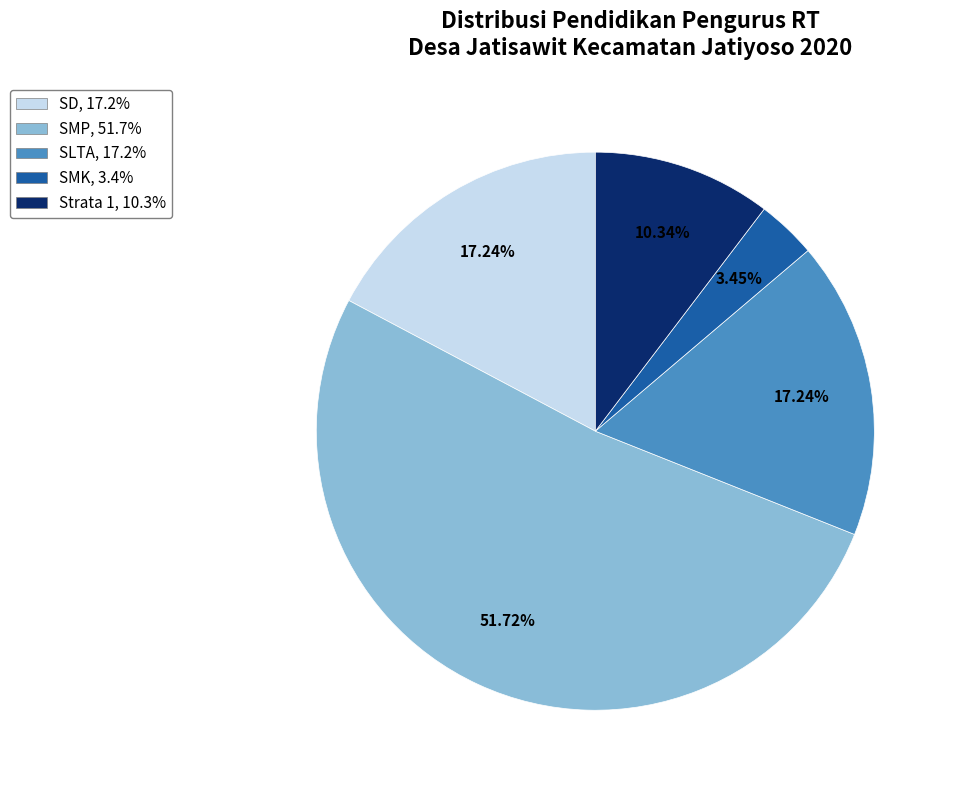

Which slice is the largest?

SMP